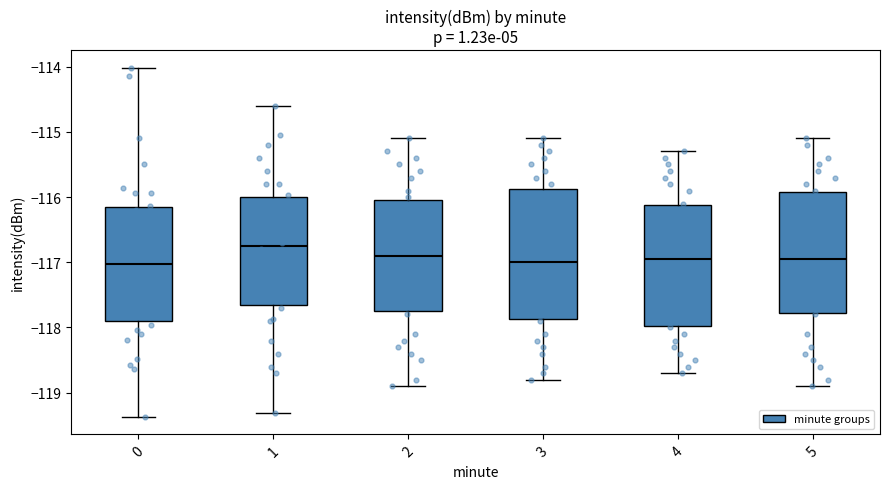

Reading left to right, read every box against the y-axis: the position of its median line, the range the box covers, and the ends of its whiskers. The values are not printed on the chart, so give them approximately, as read against the axis.

0: median -117.0, box -117.9 to -116.2, whiskers -119.4 to -114.0
1: median -116.7, box -117.6 to -116.0, whiskers -119.3 to -114.6
2: median -116.9, box -117.7 to -116.0, whiskers -118.9 to -115.1
3: median -117.0, box -117.9 to -115.9, whiskers -118.8 to -115.1
4: median -116.9, box -118.0 to -116.1, whiskers -118.7 to -115.3
5: median -116.9, box -117.8 to -115.9, whiskers -118.9 to -115.1